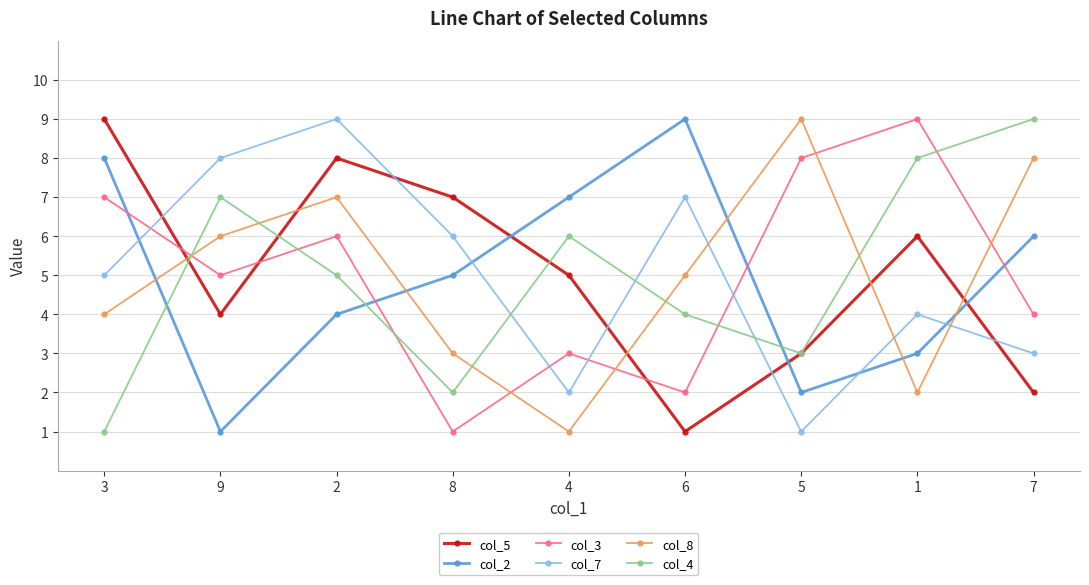

True or false: col_8 has more than 2 interior local peaks.

False